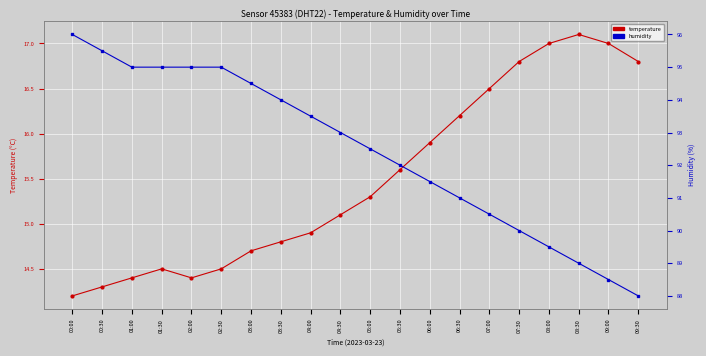

Reading left to right, list all the values displayed in this chart.

temperature: 00:00=14.2	00:30=14.3	01:00=14.4	01:30=14.5	02:00=14.4	02:30=14.5	03:00=14.7	03:30=14.8	04:00=14.9	04:30=15.1	05:00=15.3	05:30=15.6	06:00=15.9	06:30=16.2	07:00=16.5	07:30=16.8	08:00=17.0	08:30=17.1	09:00=17.0	09:30=16.8
humidity: 00:00=96.0	00:30=95.5	01:00=95.0	01:30=95.0	02:00=95.0	02:30=95.0	03:00=94.5	03:30=94.0	04:00=93.5	04:30=93.0	05:00=92.5	05:30=92.0	06:00=91.5	06:30=91.0	07:00=90.5	07:30=90.0	08:00=89.5	08:30=89.0	09:00=88.5	09:30=88.0